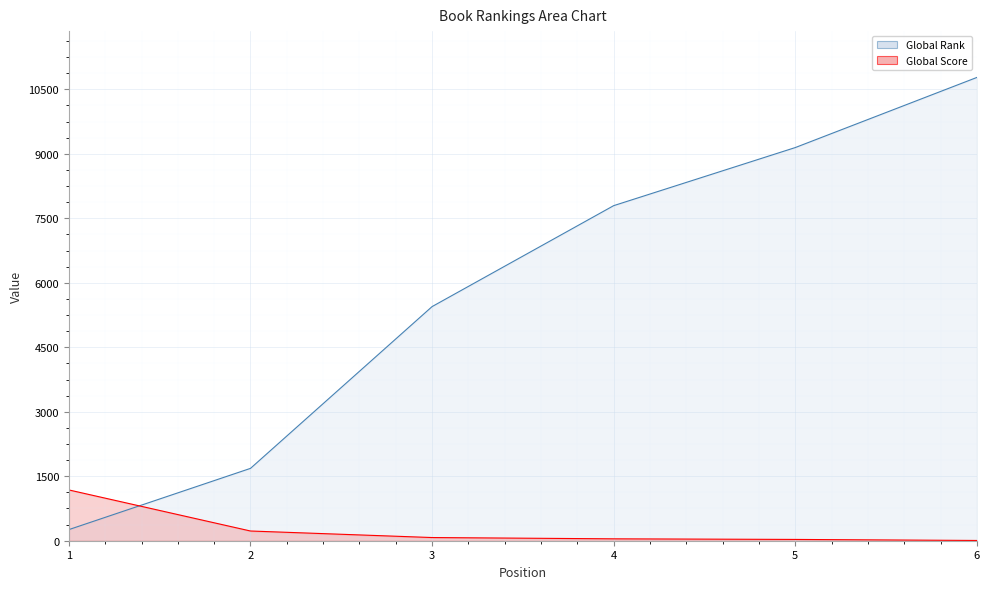

Which series has the widest spread of values?

Global Rank